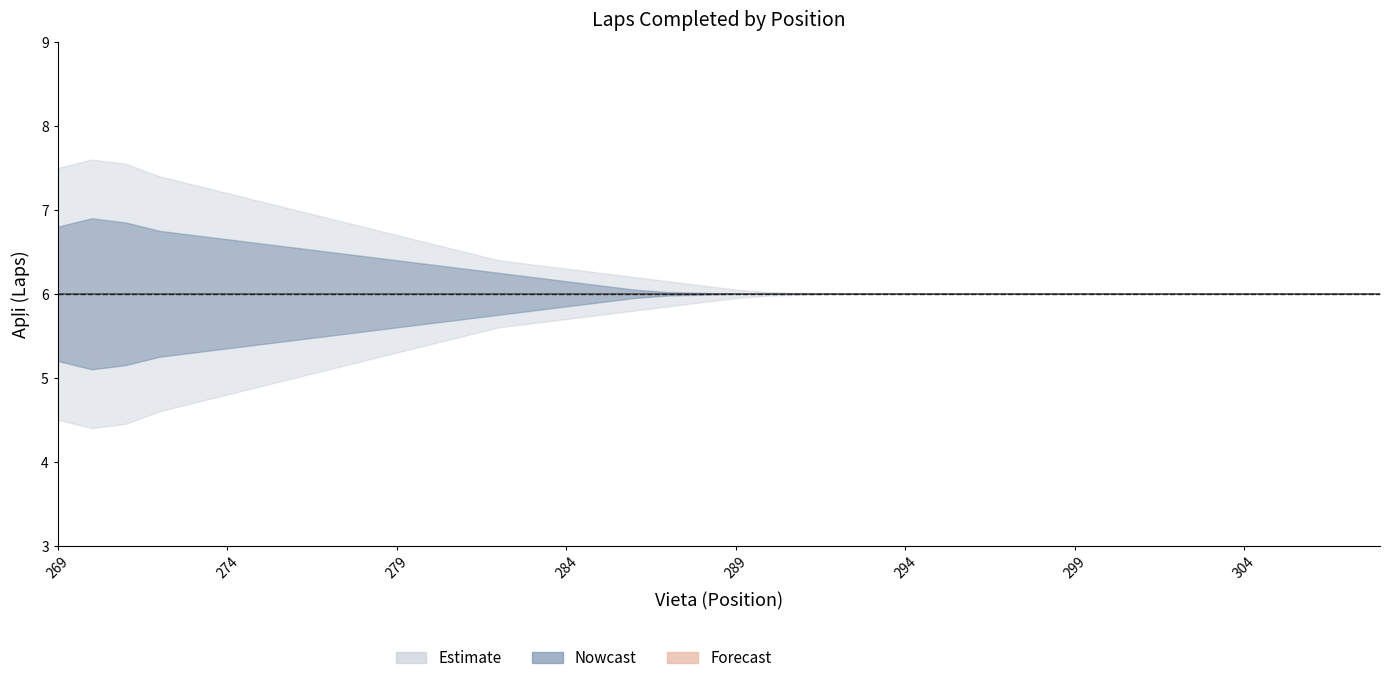

Reading right to left, transcribe all the data shown in this chart.

Apļi: 6.0	6.0	6.0	6.0	6.0	6.0	6.0	6.0	6.0	6.0	6.0	6.0	6.0	6.0	6.0	6.0	6.0	6.0	6.0	6.0	6.0	6.0	6.0	6.0	6.0	6.0	6.0	6.0	6.0	6.0	6.0	6.0	6.0	6.0	6.0	6.0	6.0	6.0	6.0	6.0
Apļi_upper: 6.0	6.0	6.0	6.0	6.0	6.0	6.0	6.0	6.0	6.0	6.0	6.0	6.0	6.0	6.0	6.0	6.0	6.0	6.0	6.0	6.0	6.0	6.0	6.1	6.2	6.2	6.2	6.3	6.3	6.4	6.5	6.5	6.5	6.6	6.7	6.7	6.8	6.8	6.9	6.8
Apļi_lower: 6.0	6.0	6.0	6.0	6.0	6.0	6.0	6.0	6.0	6.0	6.0	6.0	6.0	6.0	6.0	6.0	6.0	6.0	6.0	6.0	6.0	6.0	6.0	5.9	5.8	5.8	5.8	5.7	5.7	5.6	5.5	5.5	5.5	5.4	5.3	5.3	5.2	5.2	5.1	5.2
Apļi_outer_upper: 6.0	6.0	6.0	6.0	6.0	6.0	6.0	6.0	6.0	6.0	6.0	6.0	6.0	6.0	6.0	6.0	6.0	6.0	6.0	6.0	6.1	6.2	6.2	6.2	6.3	6.3	6.4	6.5	6.6	6.7	6.8	6.9	7.0	7.1	7.2	7.3	7.4	7.5	7.6	7.5
Apļi_outer_lower: 6.0	6.0	6.0	6.0	6.0	6.0	6.0	6.0	6.0	6.0	6.0	6.0	6.0	6.0	6.0	6.0	6.0	6.0	6.0	6.0	5.9	5.8	5.8	5.8	5.7	5.7	5.6	5.5	5.4	5.3	5.2	5.1	5.0	4.9	4.8	4.7	4.6	4.5	4.4	4.5